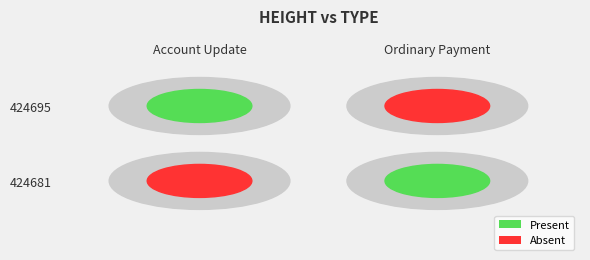

The value of Account Update at 424695 is 25510080750995124. True or false?

False